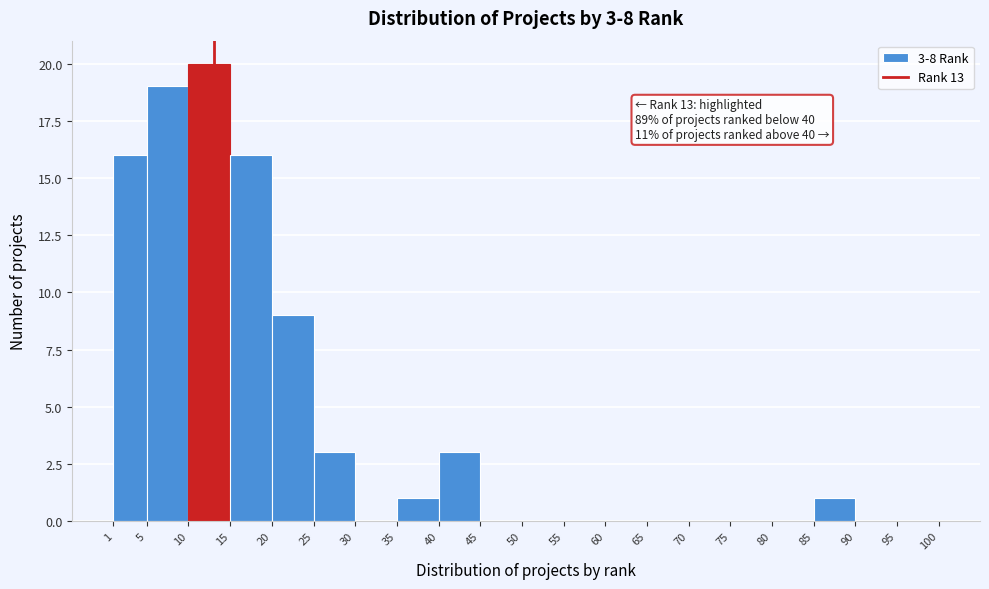

Over which range of the x-axis is the bar tallest?

10 to 15